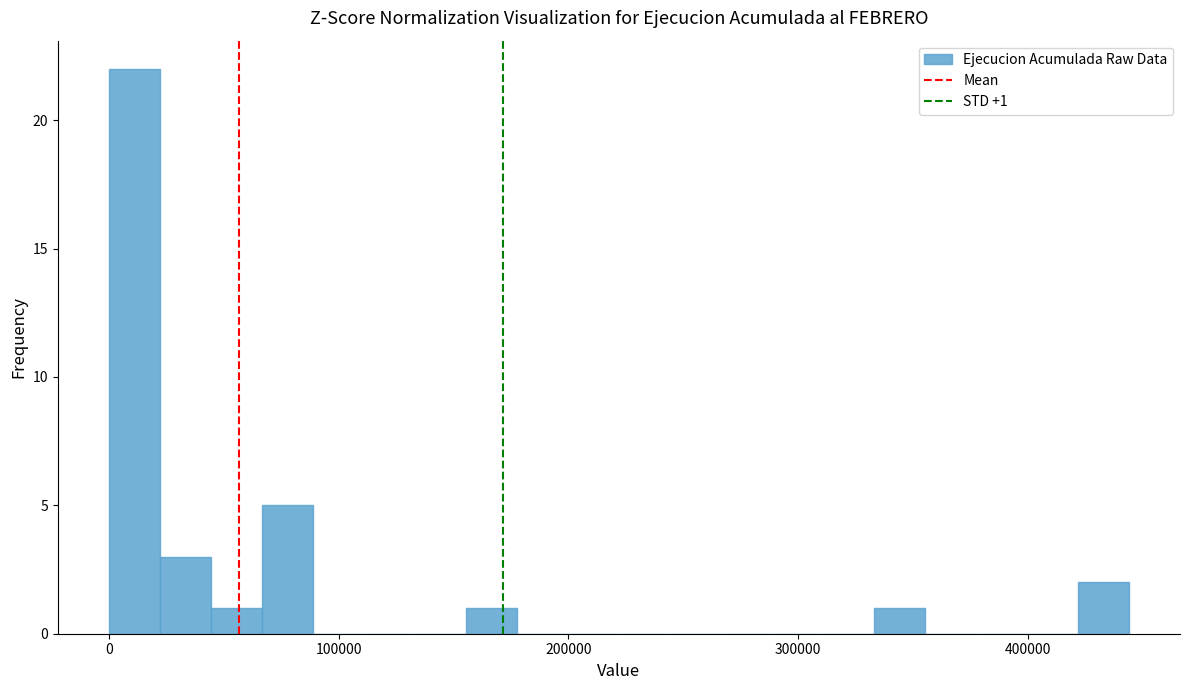

Read against the x-axis, roughly where is the centre of the tallest bar?

10000